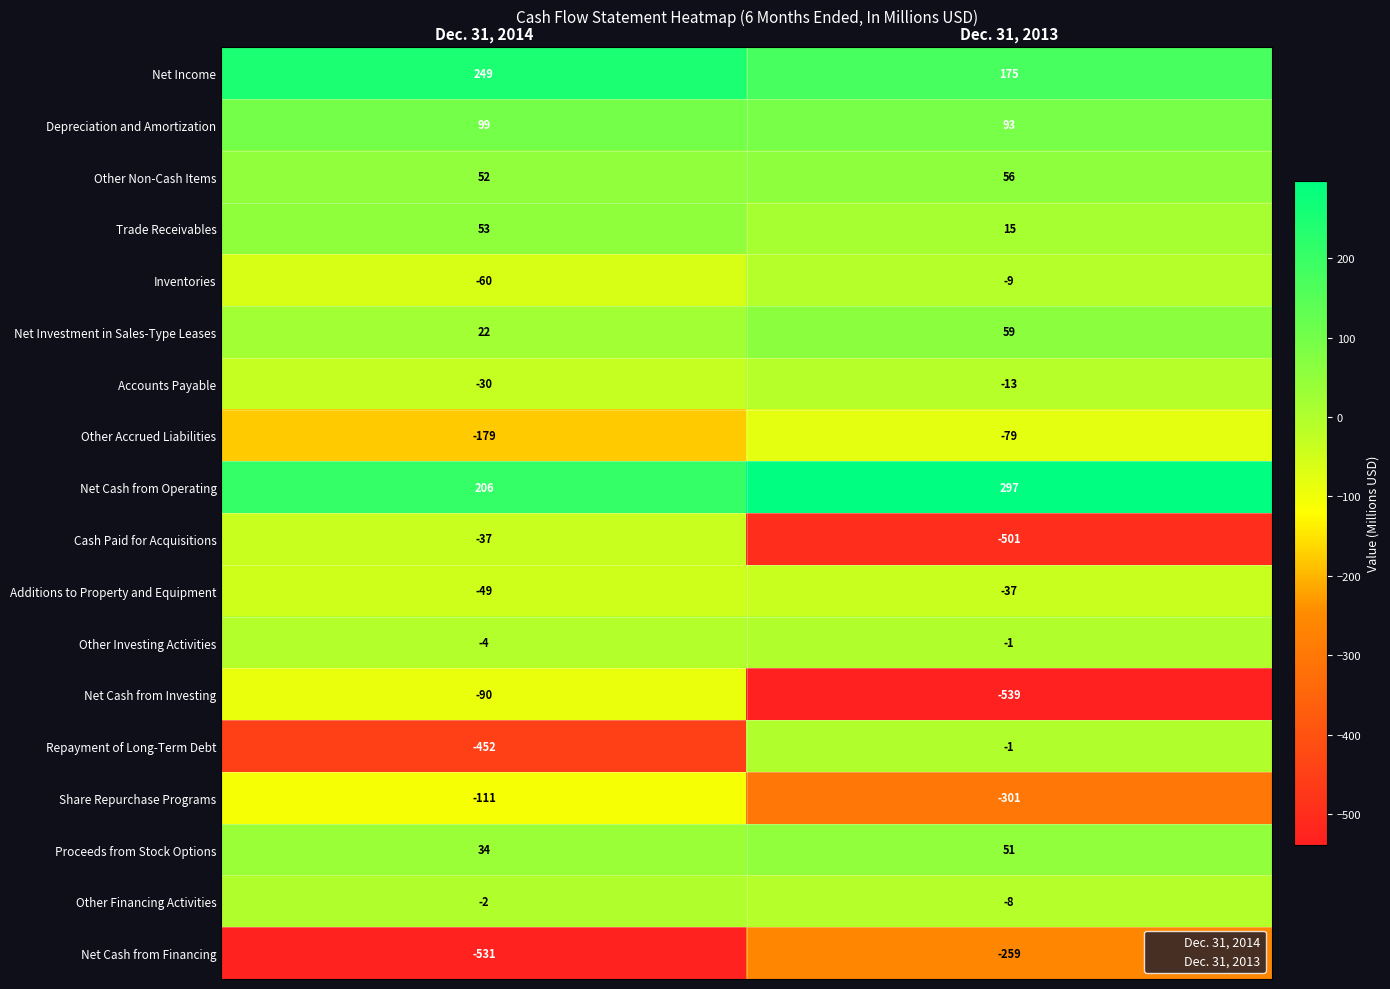

What is the highest value of the Other Accrued Liabilities series?

-79